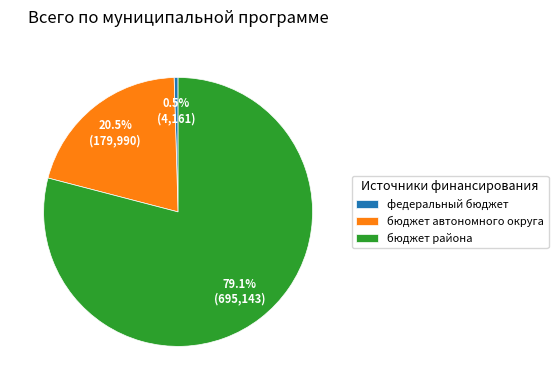

Which has a higher value, федеральный бюджет or бюджет автономного округа?

бюджет автономного округа